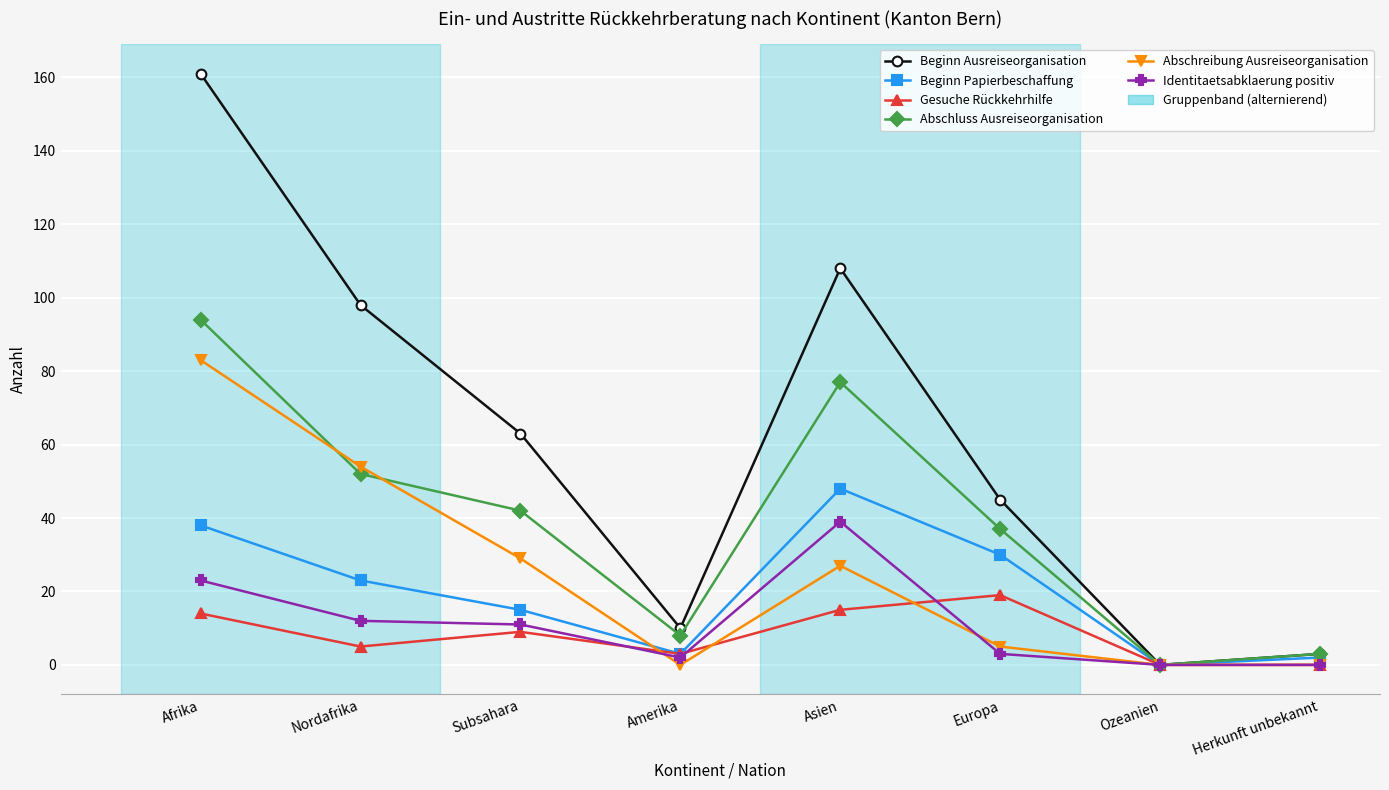

Which series changed the most between Europa and Herkunft unbekannt?

Beginn Ausreiseorganisation